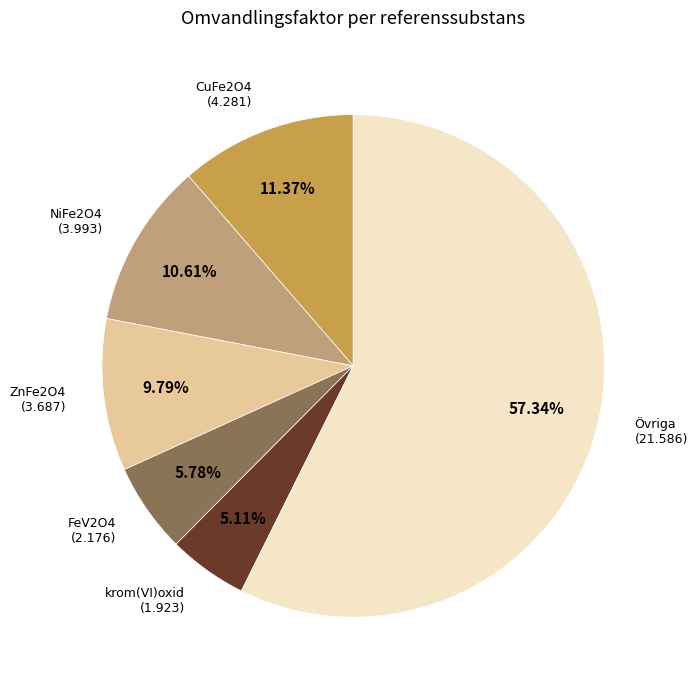

Do ZnFe2O4 and NiFe2O4 together represent more than half of the pie?

No